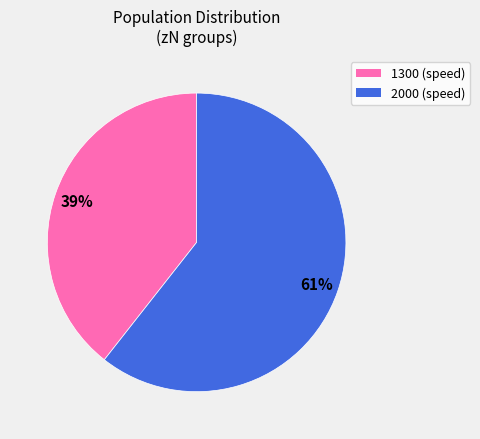

To the nearest percent, what is the average slice percentage?

50%